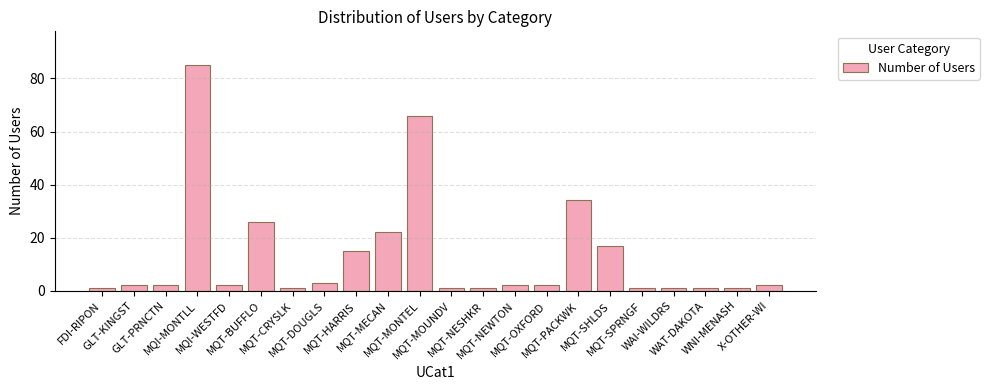

What is the minimum value shown in the chart?

1